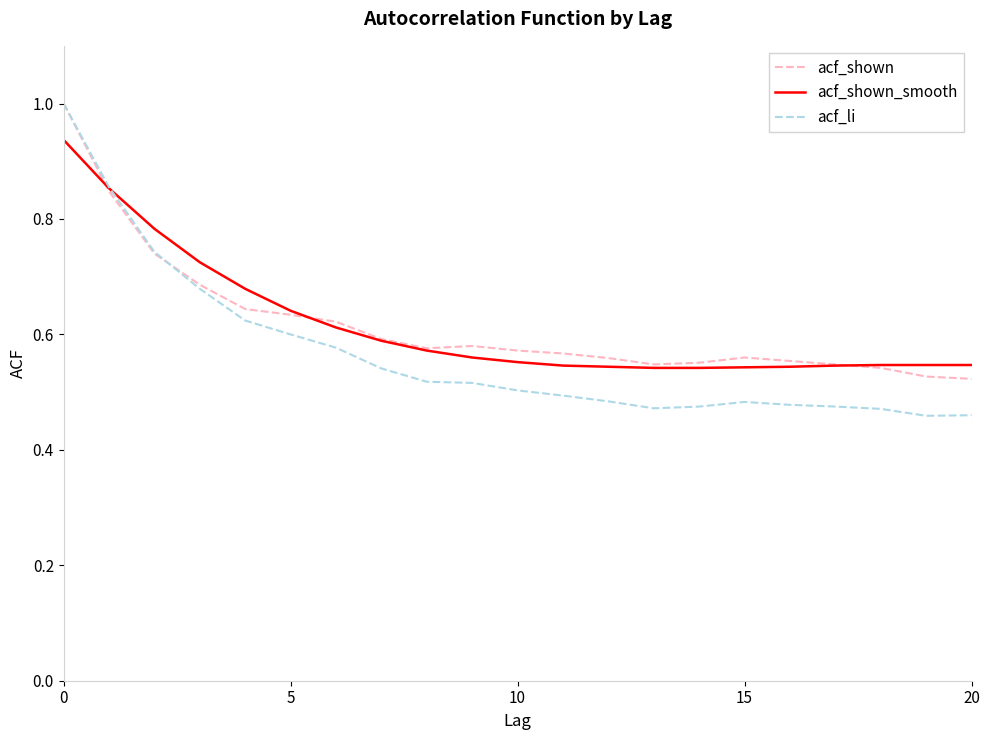

What is the highest value of the acf_shown series?

1.0